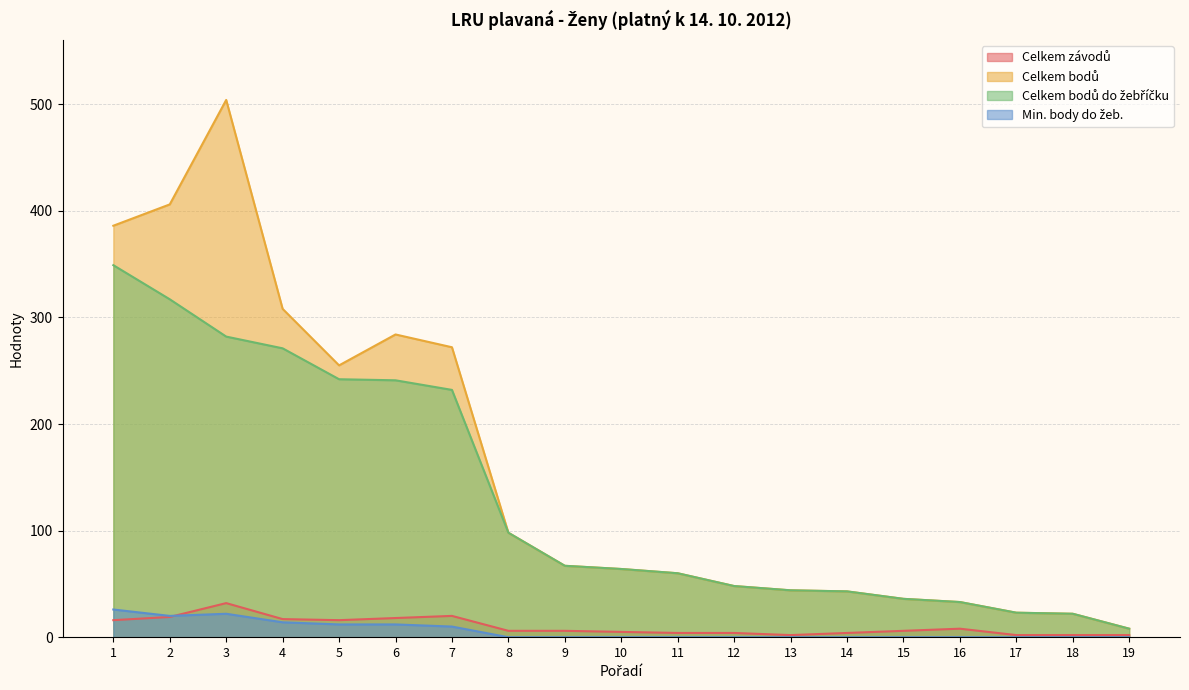

Is it true that Celkem závodů equals 31 at 7?

False